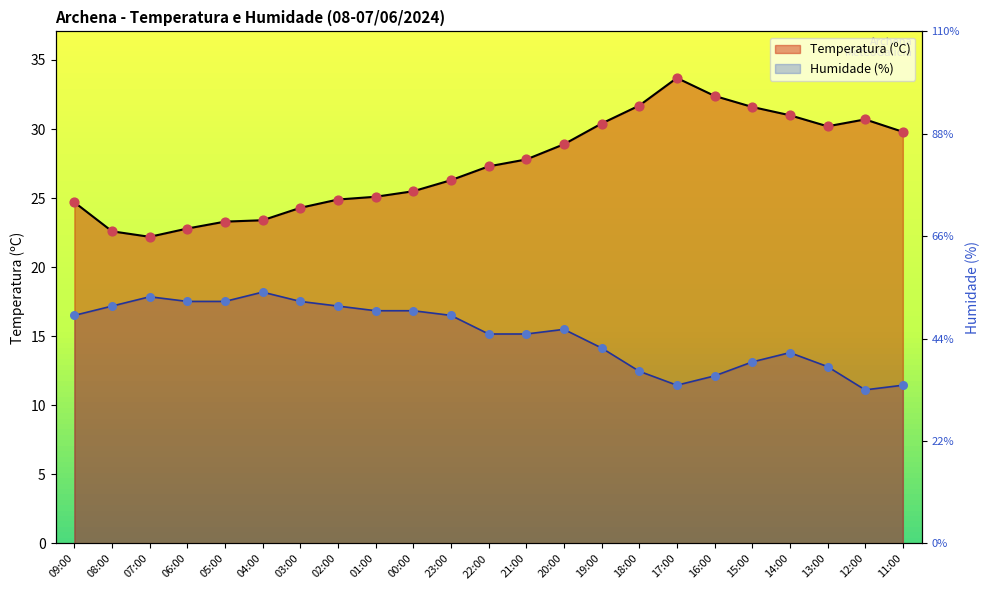

At how many categories does at least one series exceed 24?

18